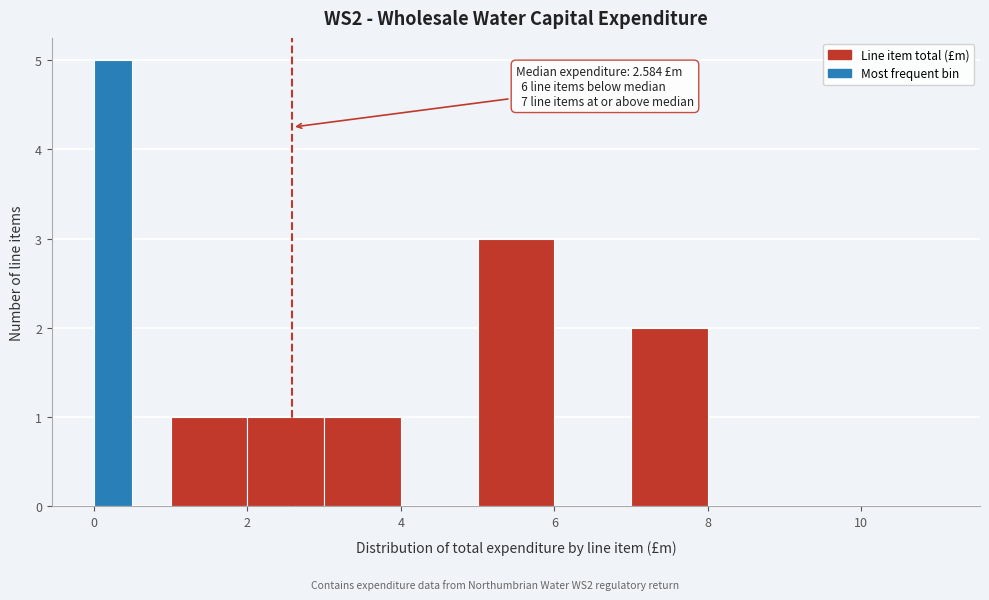

Read against the x-axis, roughly where is the centre of the tallest bar?

0.2